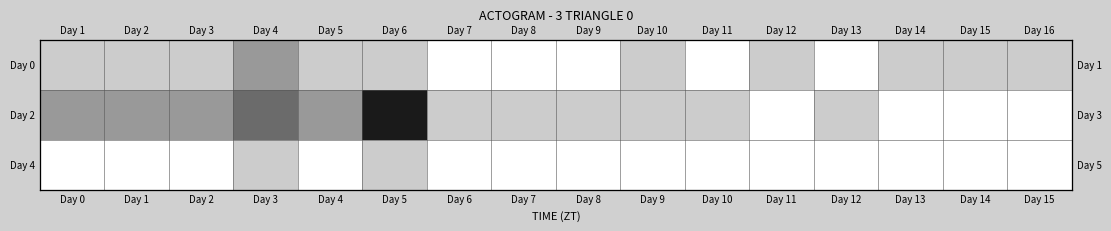

What is the sum of the Day 0 values at Day 11 and Day 13?

2